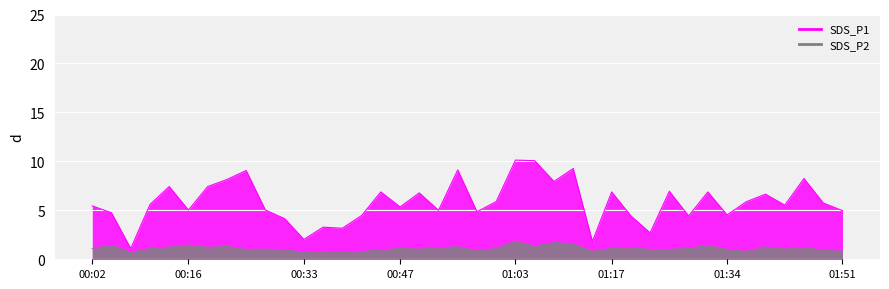

True or false: SDS_P1 has a value of 4.5 at 01:34.

True